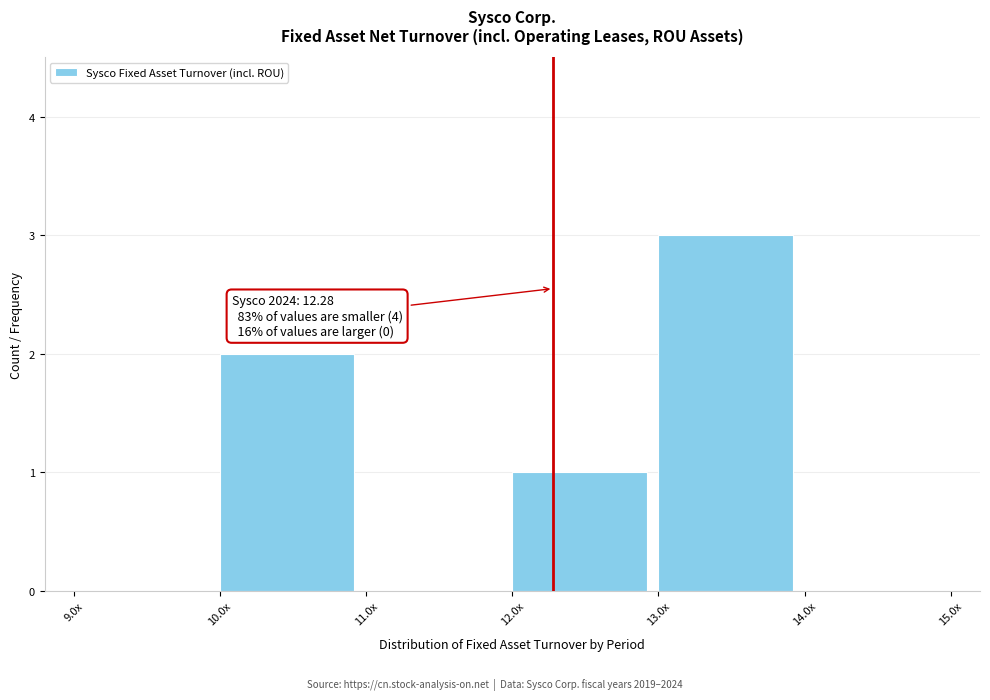

Reading right to left, list all the values displayed in this chart.

14.0x=0	13.0x=3	12.0x=1	11.0x=0	10.0x=2	9.0x=0